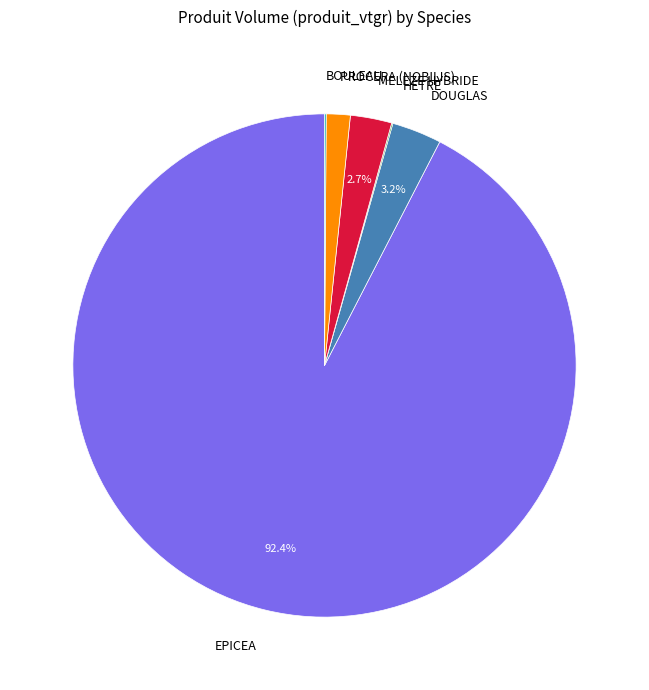

Is the sum of PROCERA (NOBILIS) and EPICEA greater than half?

Yes